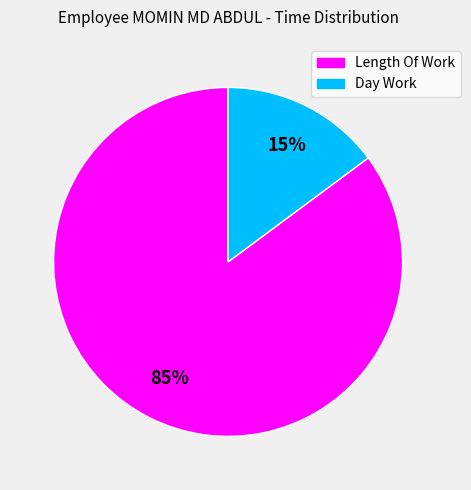

Combined, do Day Work and Length Of Work account for over 50%?

Yes